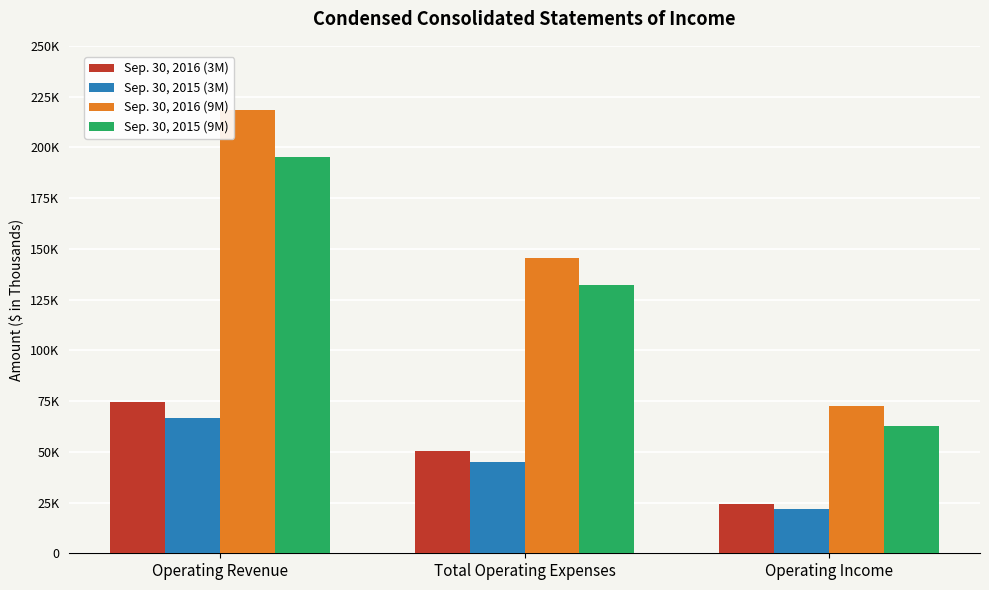

What is the label of the 2nd bar from the left?

Total Operating Expenses